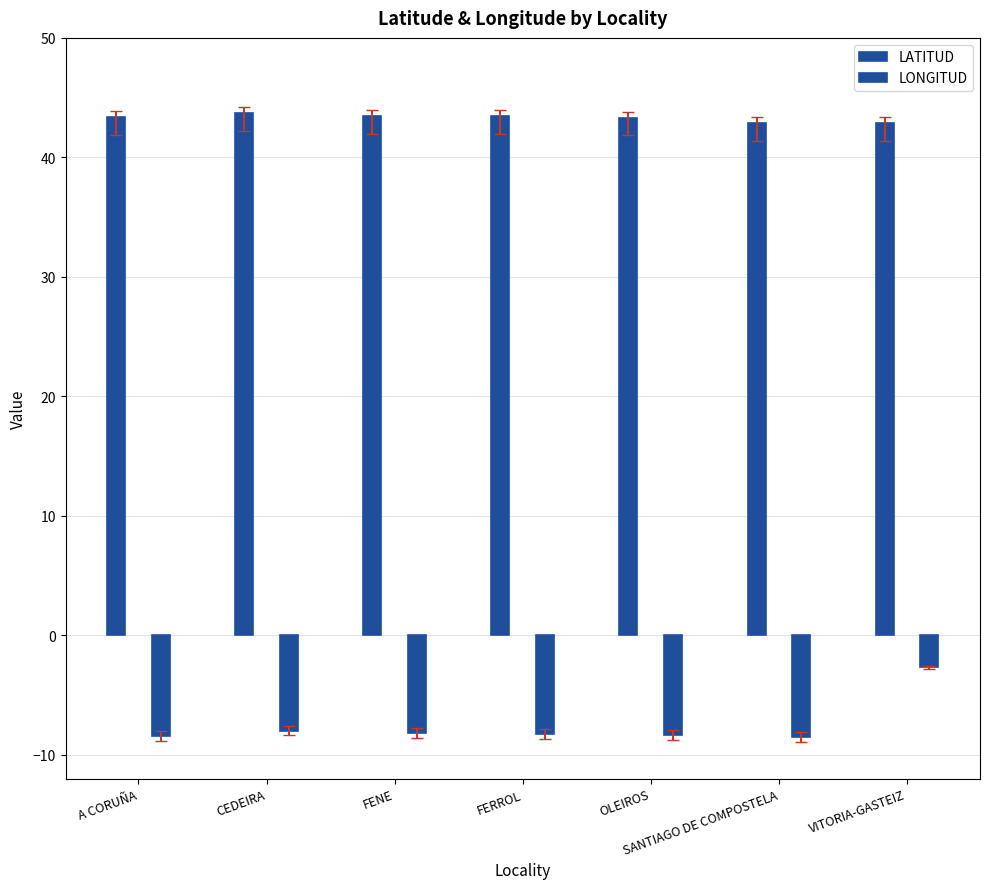

Which category has the highest value in the LATITUD series?

CEDEIRA